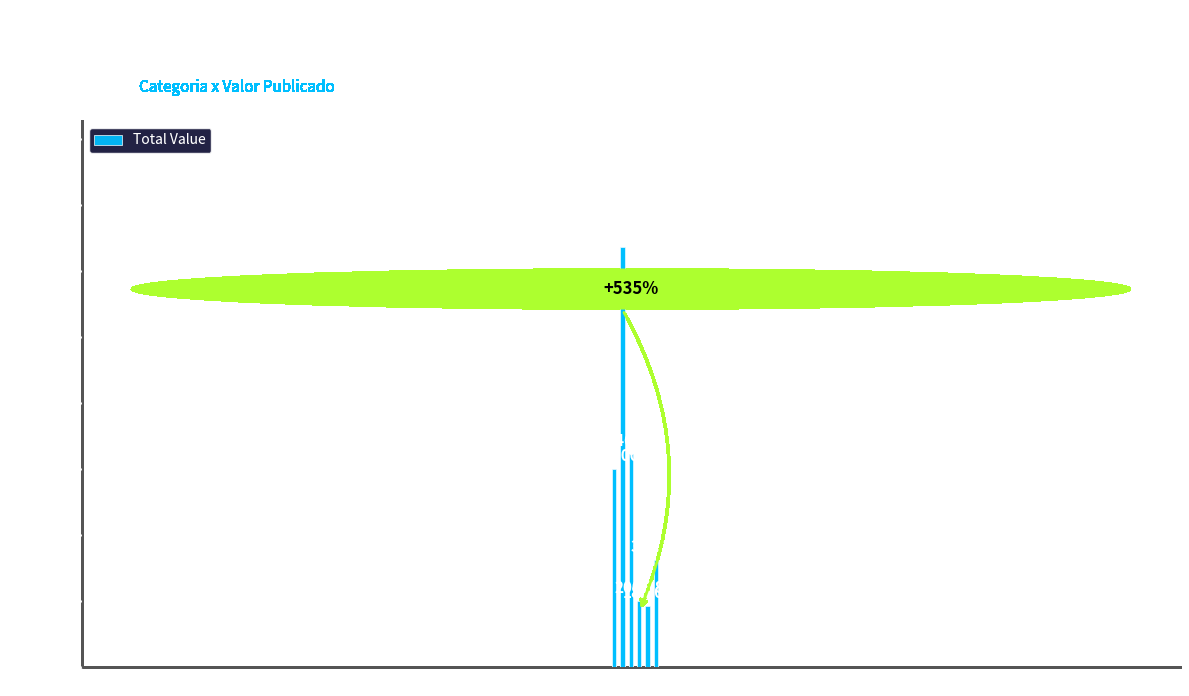

How many bars are there in total?

6